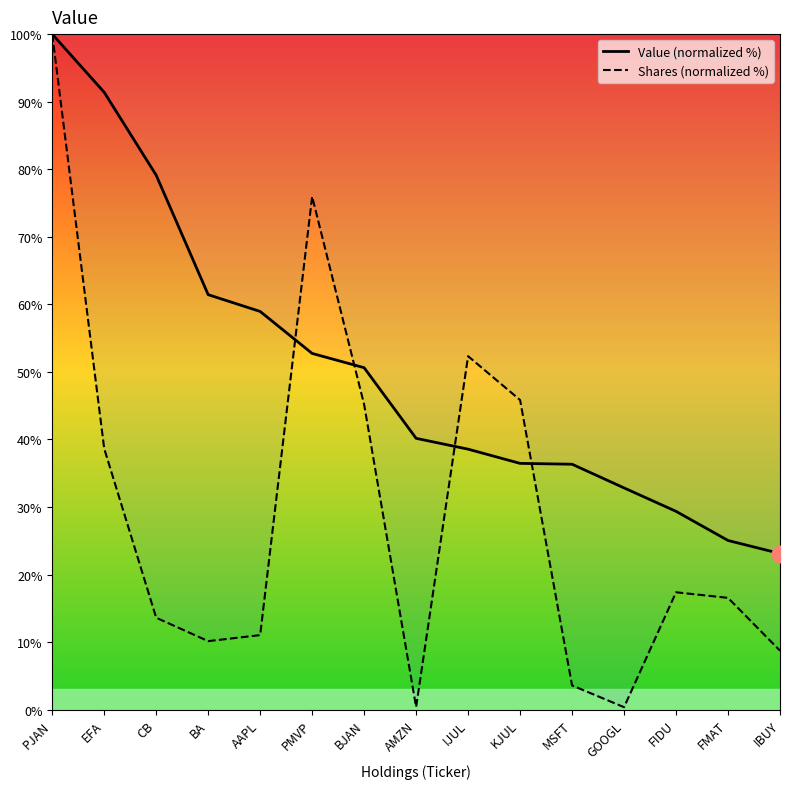

Which label corresponds to the largest value in the chart?

PJAN